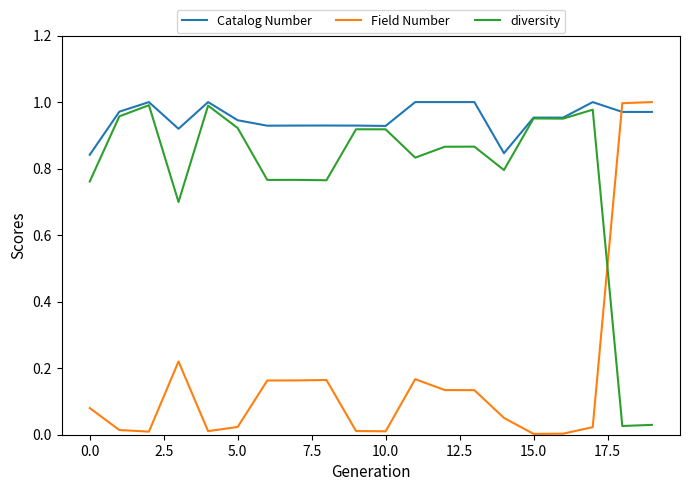

Which series has the largest total across all categories?

Catalog Number